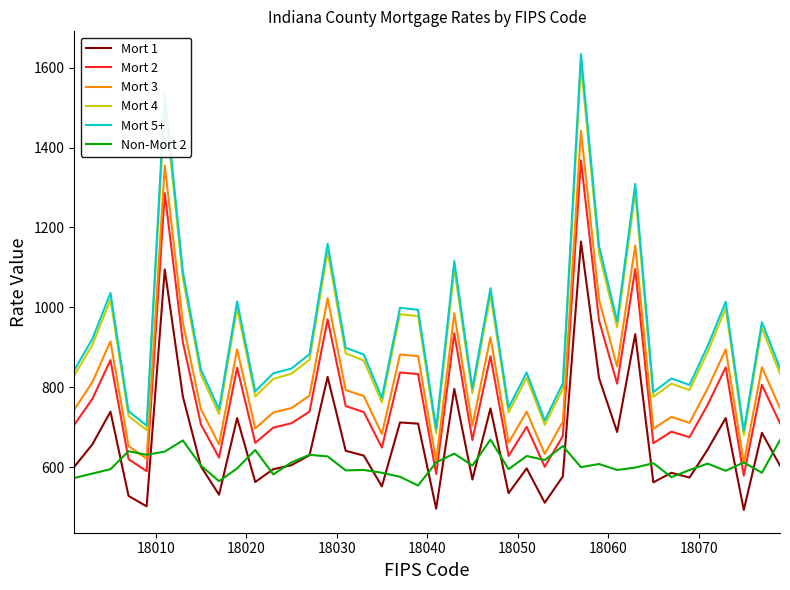

In Mort 2, how many points are lower than both neighbors (excluding endpoints)?

12